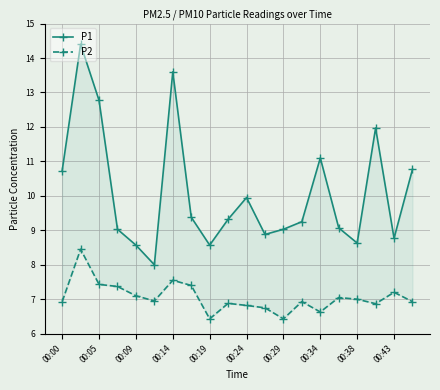

At 00:09, list the series in order from largest to smallest.

P1, P2